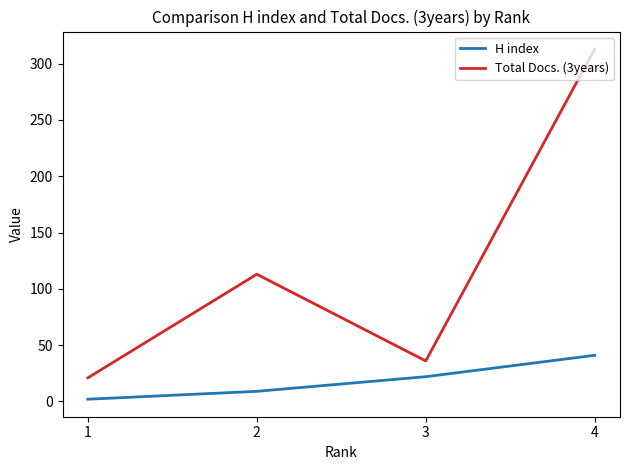

Rank the series by their maximum value, from lowest to highest.

H index, Total Docs. (3years)